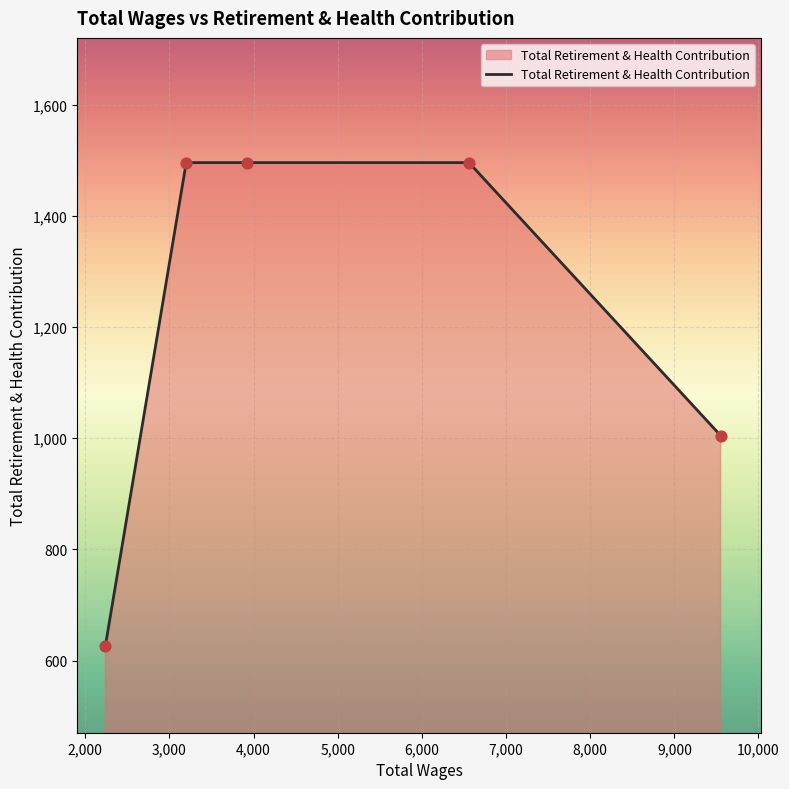

What is the sum of all values?

6120